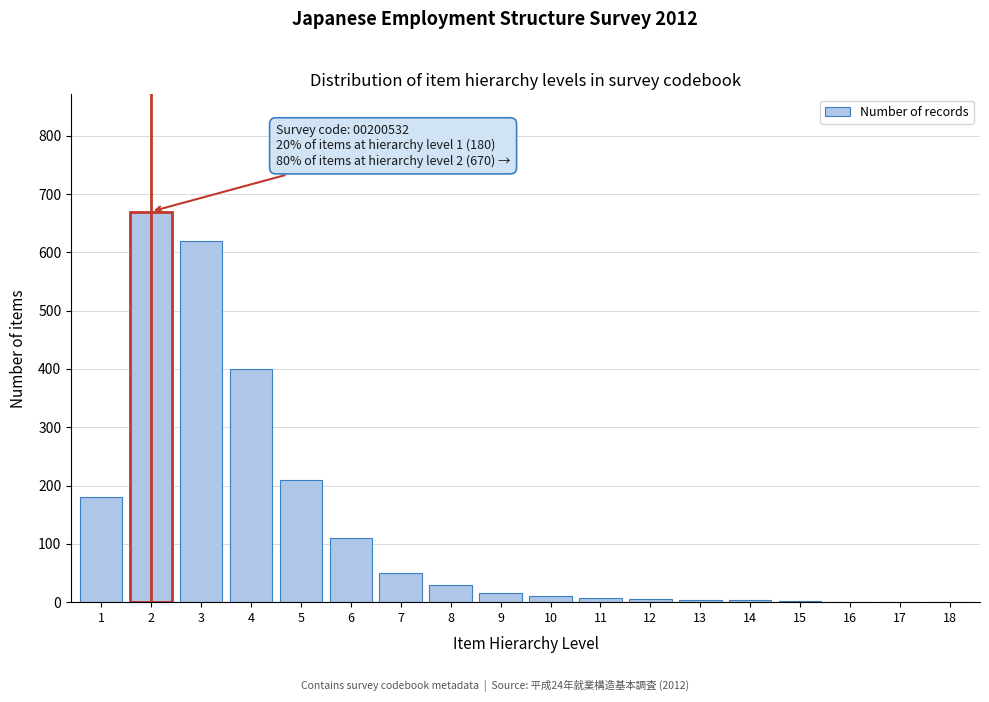

What is the greatest value displayed?

670